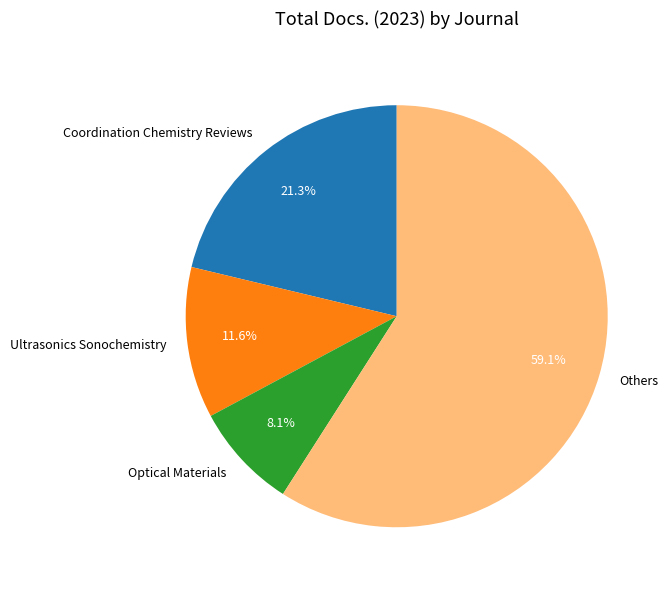

Which has a higher value, Coordination Chemistry Reviews or Ultrasonics Sonochemistry?

Coordination Chemistry Reviews